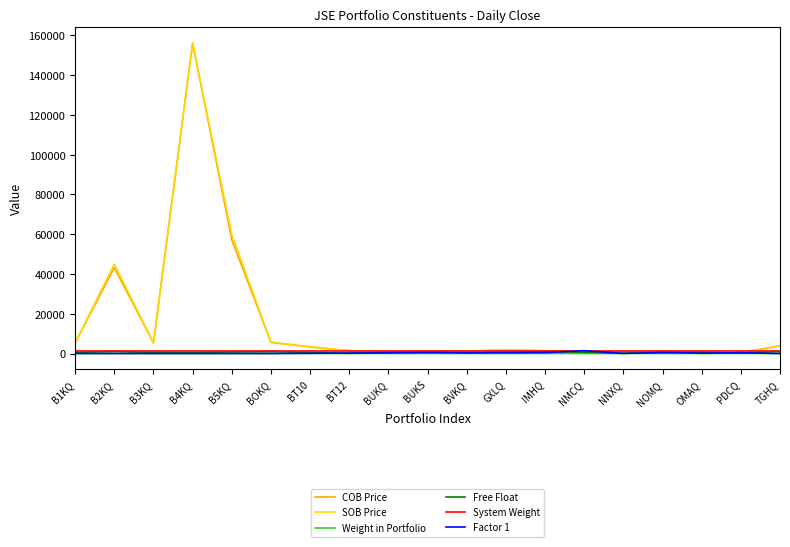

Is it true that SOB Price equals 244119.8 at B4KQ?

False